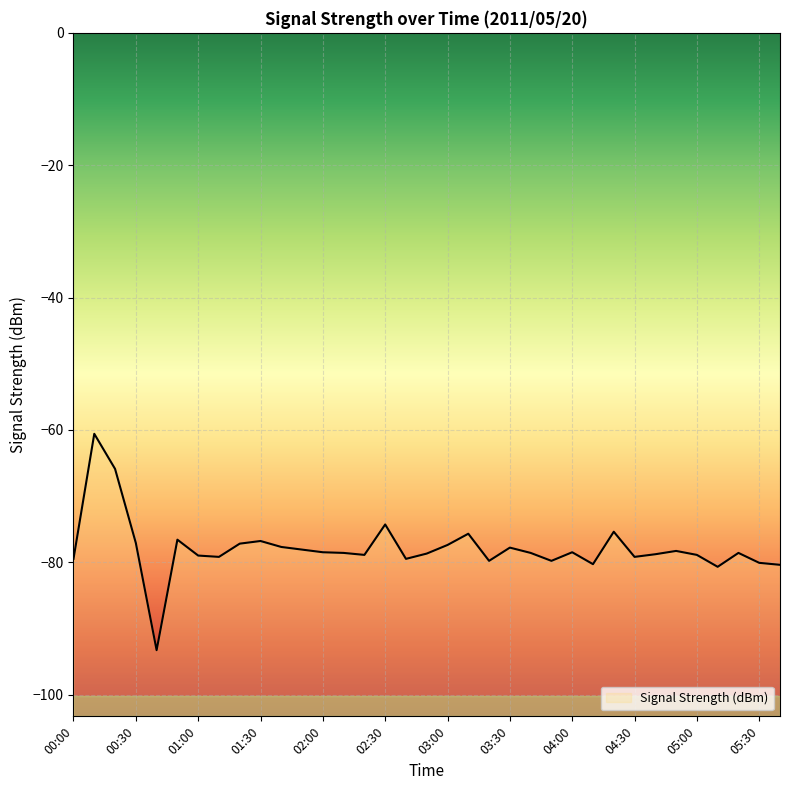

The chart shows a value of -77.1 at 00:30. True or false?

True